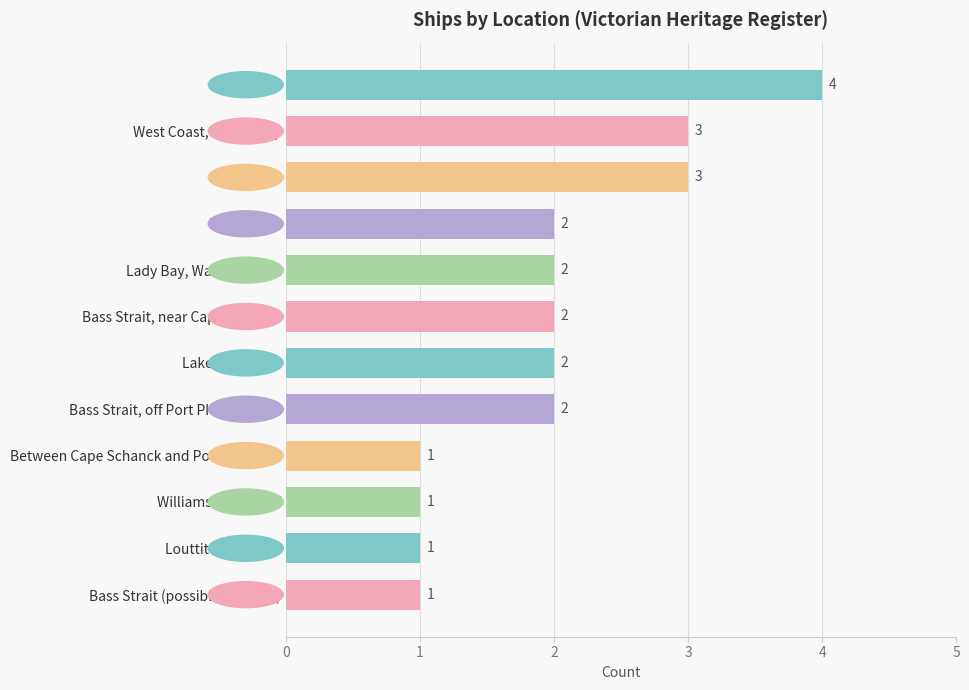

What is the label of the 8th bar from the top?

Bass Strait, off Port Phillip Heads